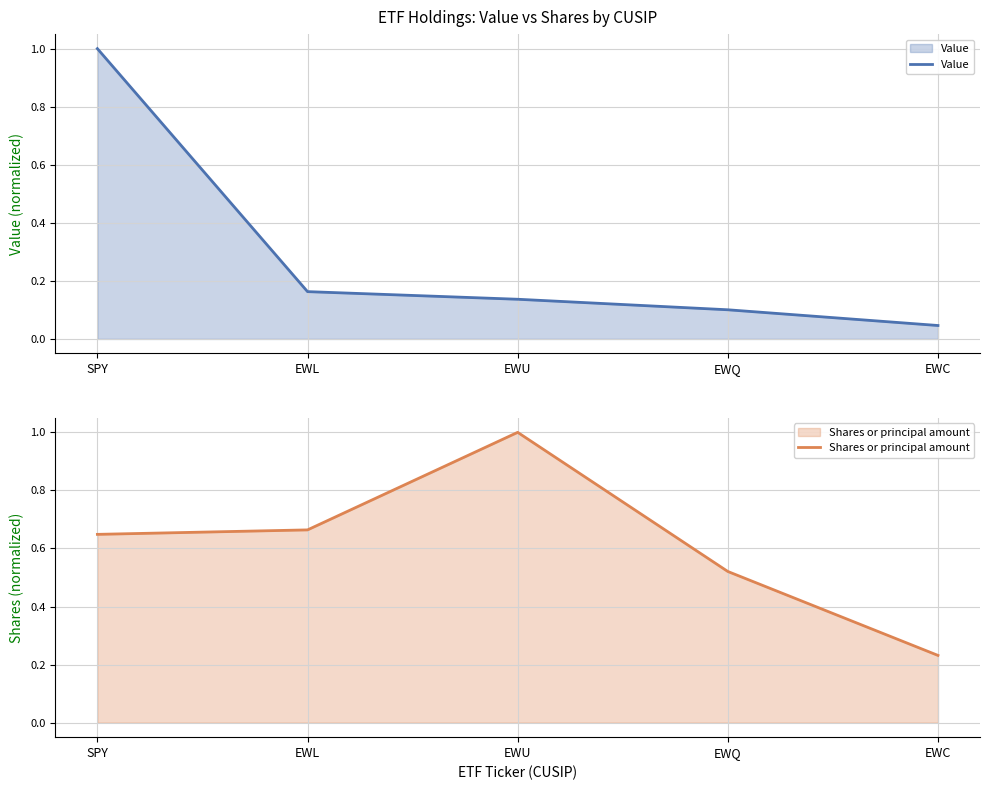

Is it true that Value equals 1.0 at SPY?

True